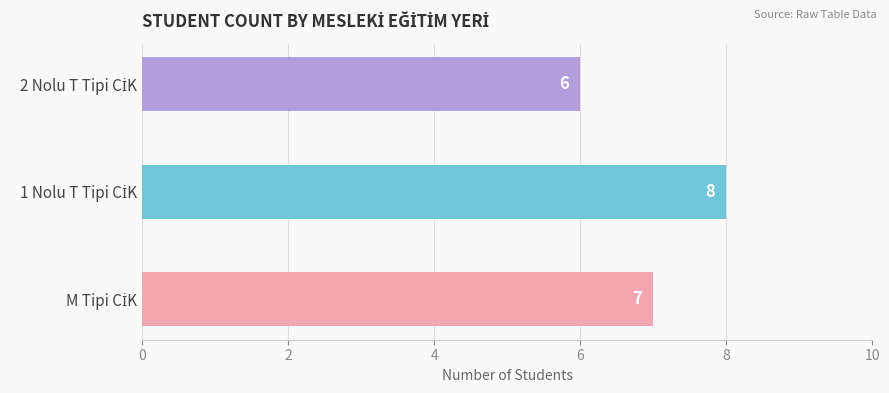

Count the number of data series in this chart.

1